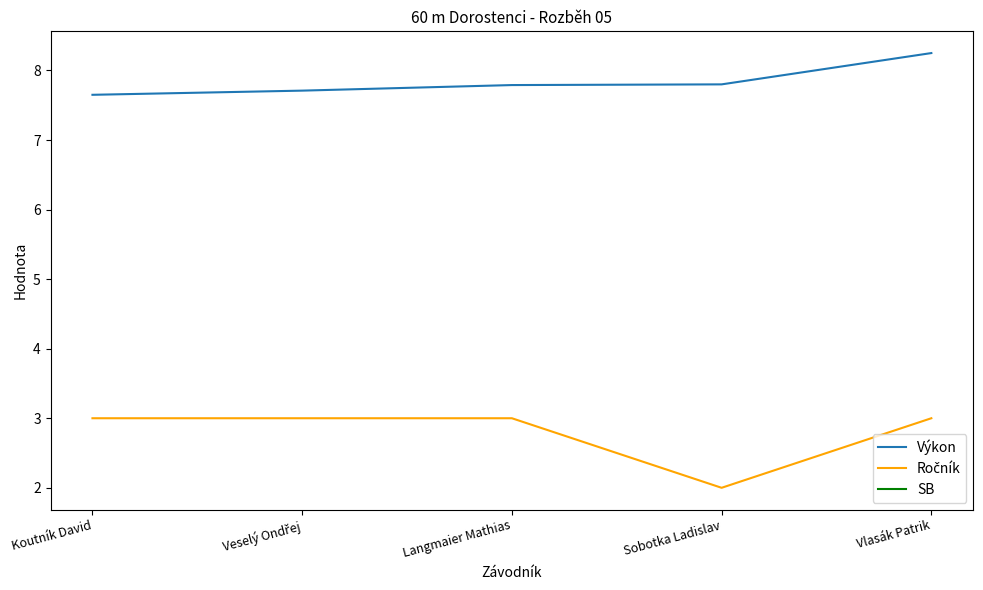

List the series in order of their overall mean, lowest first.

Ročník, SB, Výkon